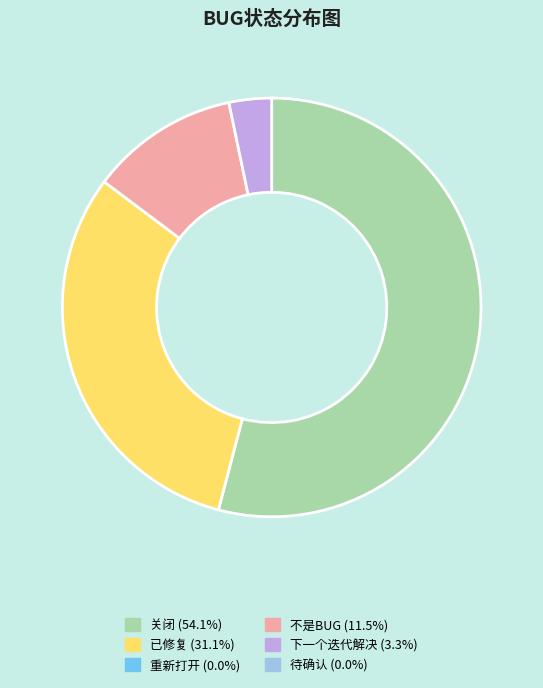

Is there a majority slice in this chart?

Yes